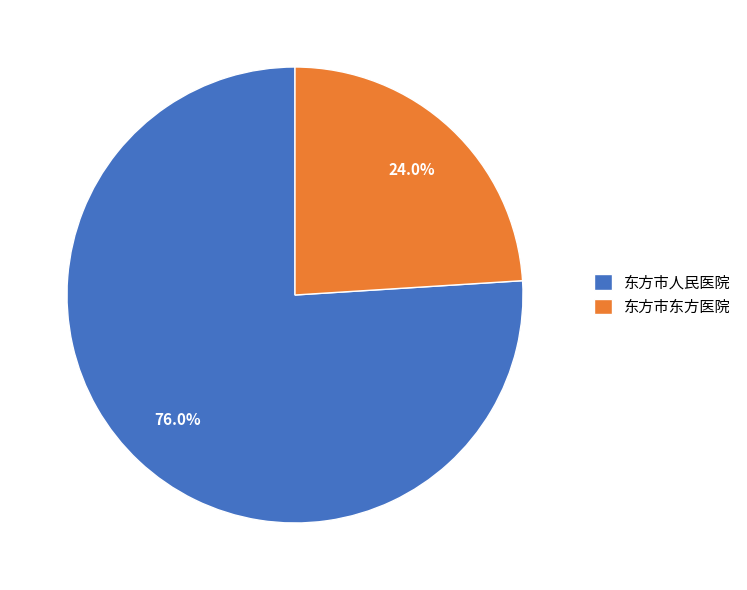

To the nearest percent, what is the combined percentage of 东方市东方医院 and 东方市人民医院?

100%